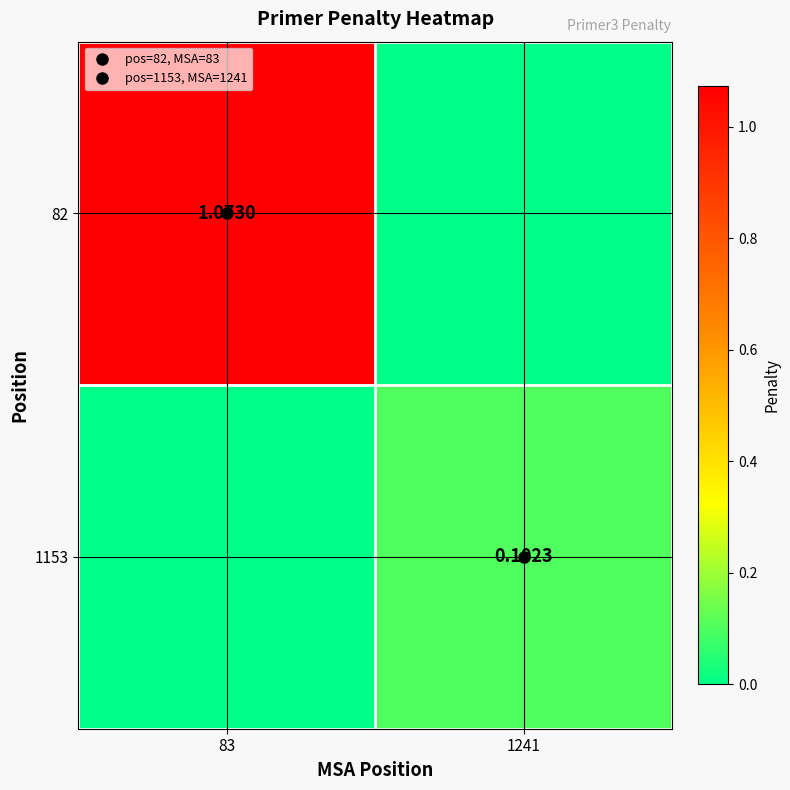

What is the sum of the 1153 values at 1241 and 83?

0.1